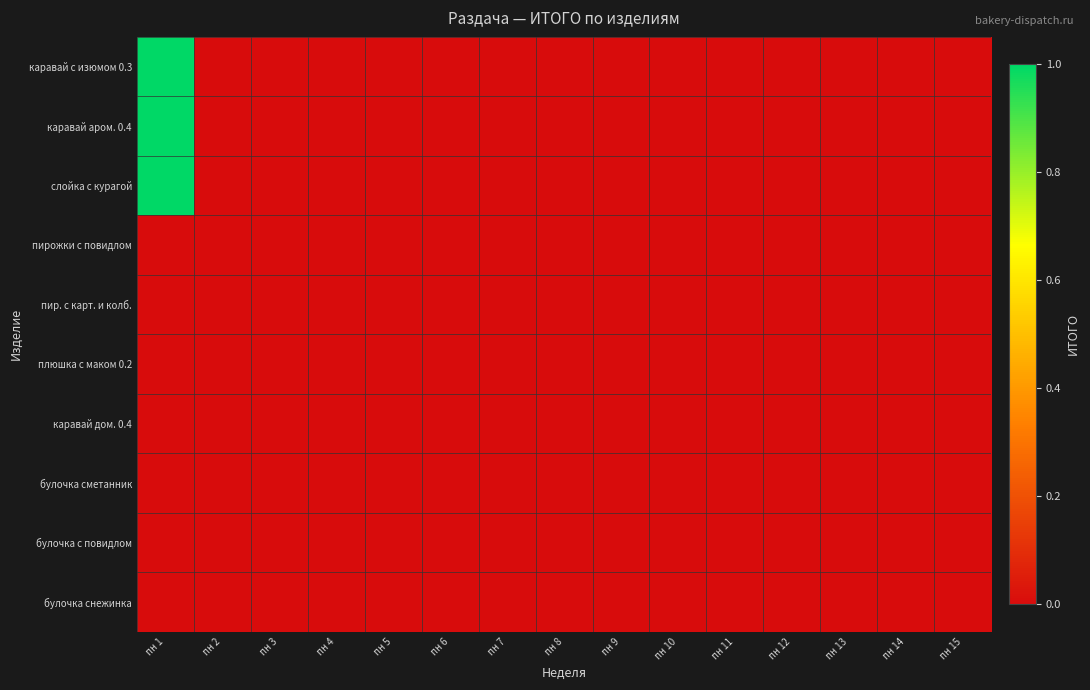

Reading left to right, list all the values displayed in this chart.

каравай с изюмом 0.3: пн 1=1	пн 2=0	пн 3=0	пн 4=0	пн 5=0	пн 6=0	пн 7=0	пн 8=0	пн 9=0	пн 10=0	пн 11=0	пн 12=0	пн 13=0	пн 14=0	пн 15=0
каравай аром. 0.4: пн 1=1	пн 2=0	пн 3=0	пн 4=0	пн 5=0	пн 6=0	пн 7=0	пн 8=0	пн 9=0	пн 10=0	пн 11=0	пн 12=0	пн 13=0	пн 14=0	пн 15=0
слойка с курагой: пн 1=1	пн 2=0	пн 3=0	пн 4=0	пн 5=0	пн 6=0	пн 7=0	пн 8=0	пн 9=0	пн 10=0	пн 11=0	пн 12=0	пн 13=0	пн 14=0	пн 15=0
пирожки с повидлом: пн 1=0	пн 2=0	пн 3=0	пн 4=0	пн 5=0	пн 6=0	пн 7=0	пн 8=0	пн 9=0	пн 10=0	пн 11=0	пн 12=0	пн 13=0	пн 14=0	пн 15=0
пир. с карт. и колб.: пн 1=0	пн 2=0	пн 3=0	пн 4=0	пн 5=0	пн 6=0	пн 7=0	пн 8=0	пн 9=0	пн 10=0	пн 11=0	пн 12=0	пн 13=0	пн 14=0	пн 15=0
плюшка с маком 0.2: пн 1=0	пн 2=0	пн 3=0	пн 4=0	пн 5=0	пн 6=0	пн 7=0	пн 8=0	пн 9=0	пн 10=0	пн 11=0	пн 12=0	пн 13=0	пн 14=0	пн 15=0
каравай дом. 0.4: пн 1=0	пн 2=0	пн 3=0	пн 4=0	пн 5=0	пн 6=0	пн 7=0	пн 8=0	пн 9=0	пн 10=0	пн 11=0	пн 12=0	пн 13=0	пн 14=0	пн 15=0
булочка сметанник: пн 1=0	пн 2=0	пн 3=0	пн 4=0	пн 5=0	пн 6=0	пн 7=0	пн 8=0	пн 9=0	пн 10=0	пн 11=0	пн 12=0	пн 13=0	пн 14=0	пн 15=0
булочка с повидлом: пн 1=0	пн 2=0	пн 3=0	пн 4=0	пн 5=0	пн 6=0	пн 7=0	пн 8=0	пн 9=0	пн 10=0	пн 11=0	пн 12=0	пн 13=0	пн 14=0	пн 15=0
булочка снежинка: пн 1=0	пн 2=0	пн 3=0	пн 4=0	пн 5=0	пн 6=0	пн 7=0	пн 8=0	пн 9=0	пн 10=0	пн 11=0	пн 12=0	пн 13=0	пн 14=0	пн 15=0